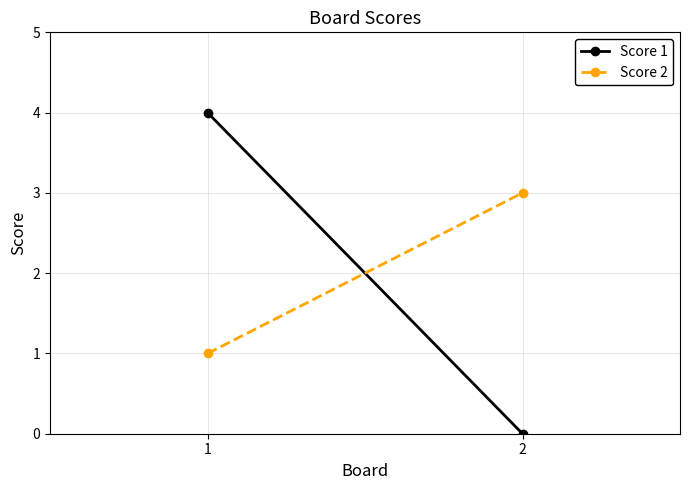

Reading left to right, extract all data points from this chart.

Score 1: 4	0
Score 2: 1	3